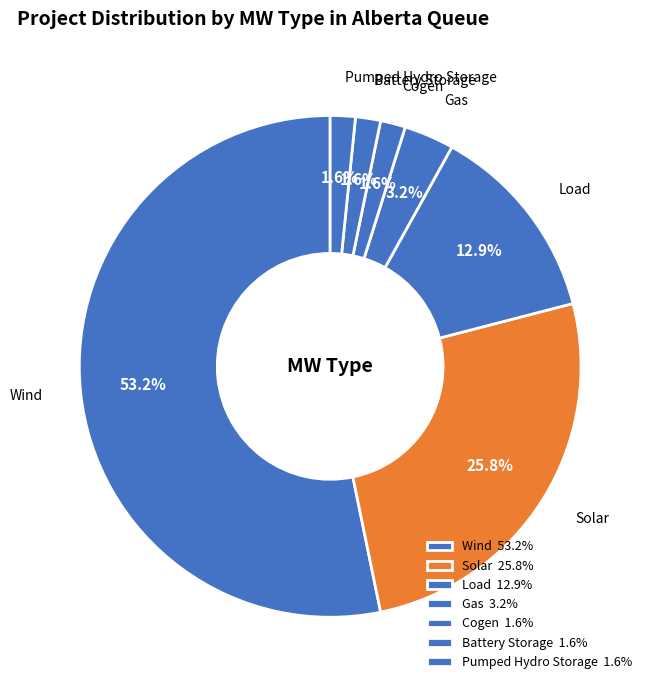

How many segments does this pie chart have?

7